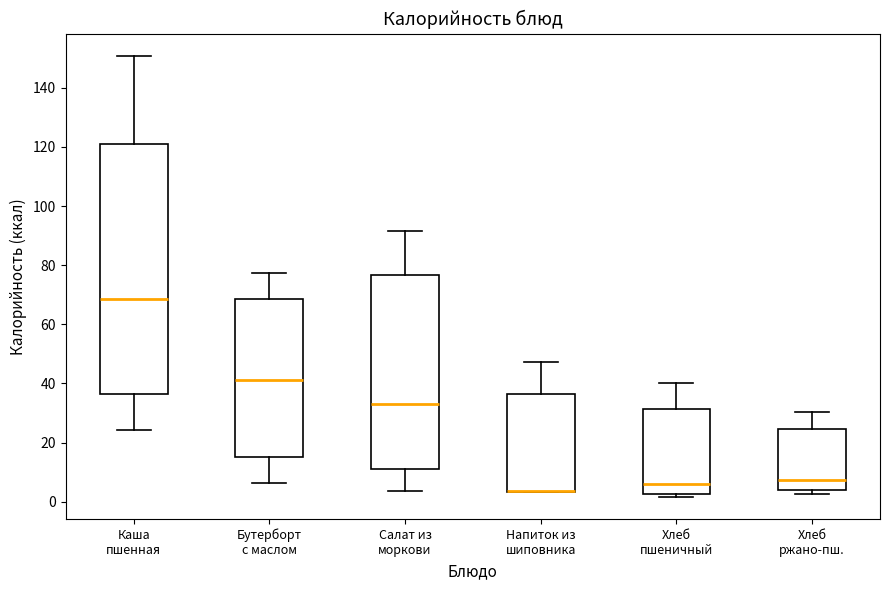

Comparing the boxes themselves (not the whiskers), which one is the tallest?

Каша пшенная